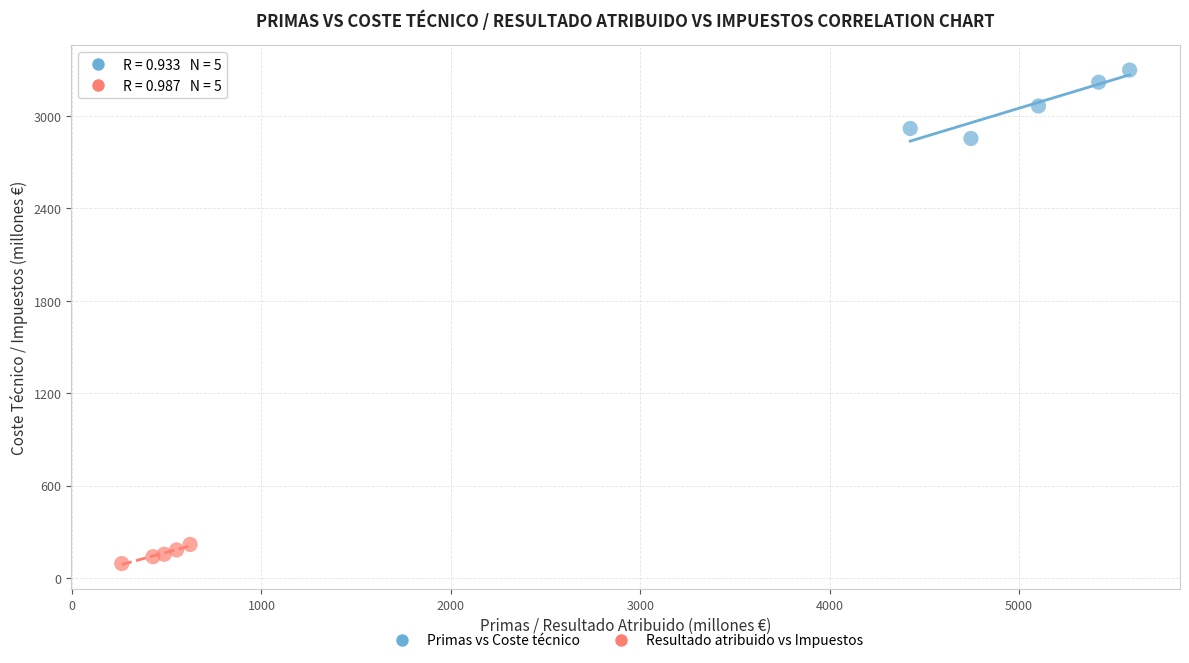

What are all the series names shown in the legend?

Primas vs Coste técnico, Resultado atribuido vs Impuestos